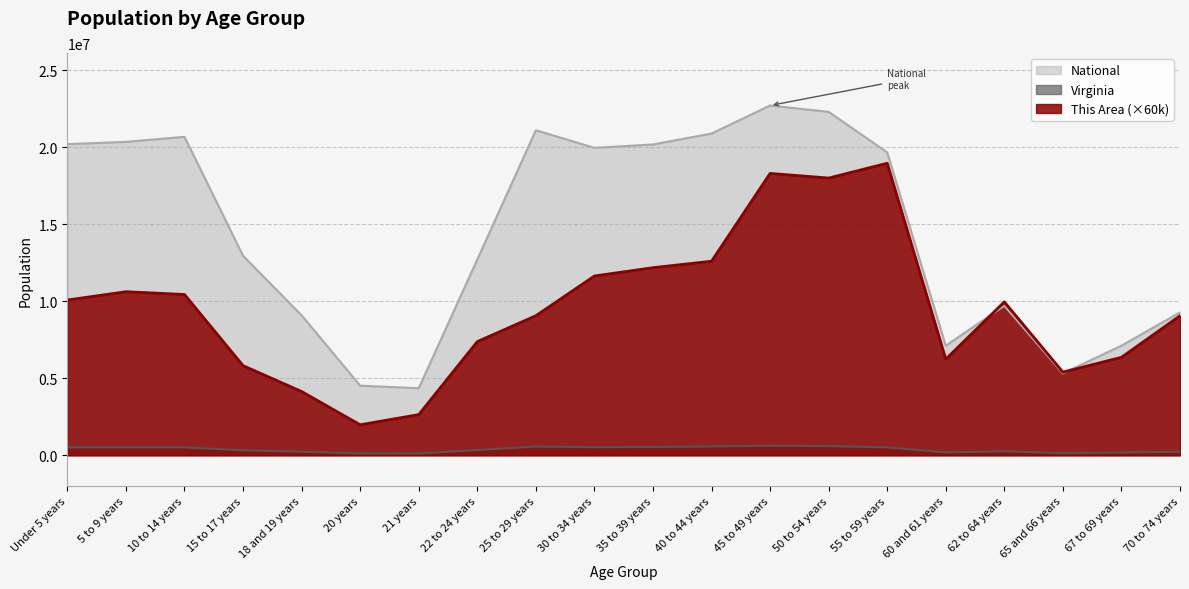

Between 25 to 29 years and 18 and 19 years, which is larger?

25 to 29 years